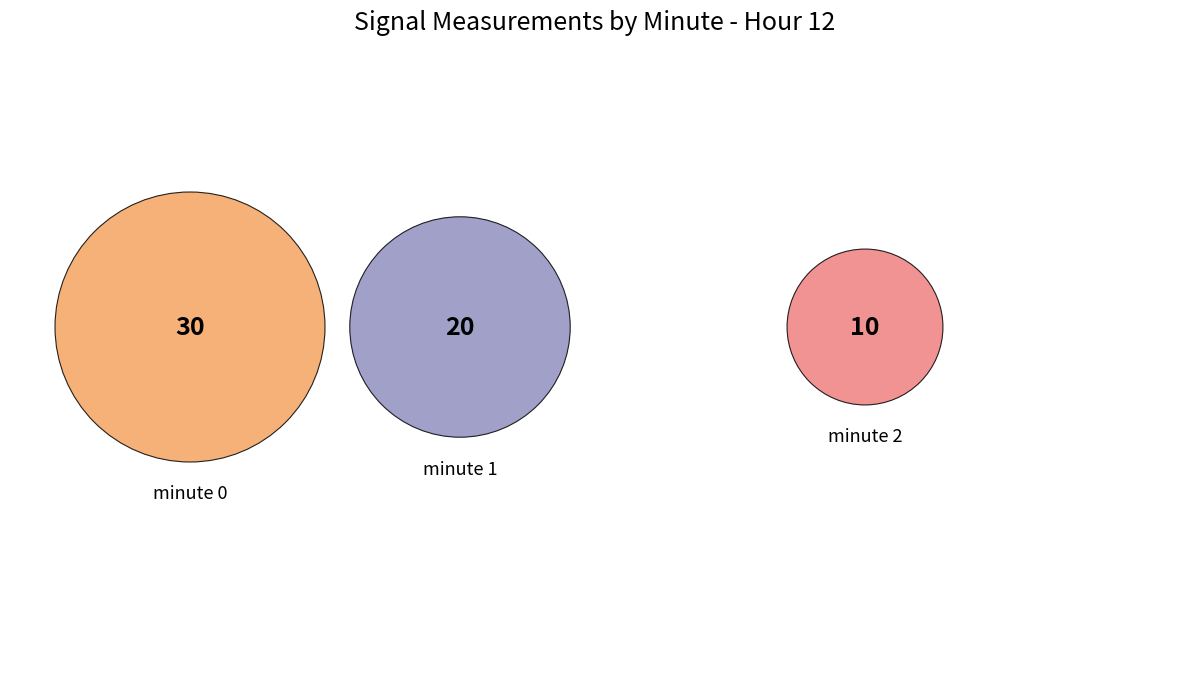

To the nearest percent, what is the average slice percentage?

33%